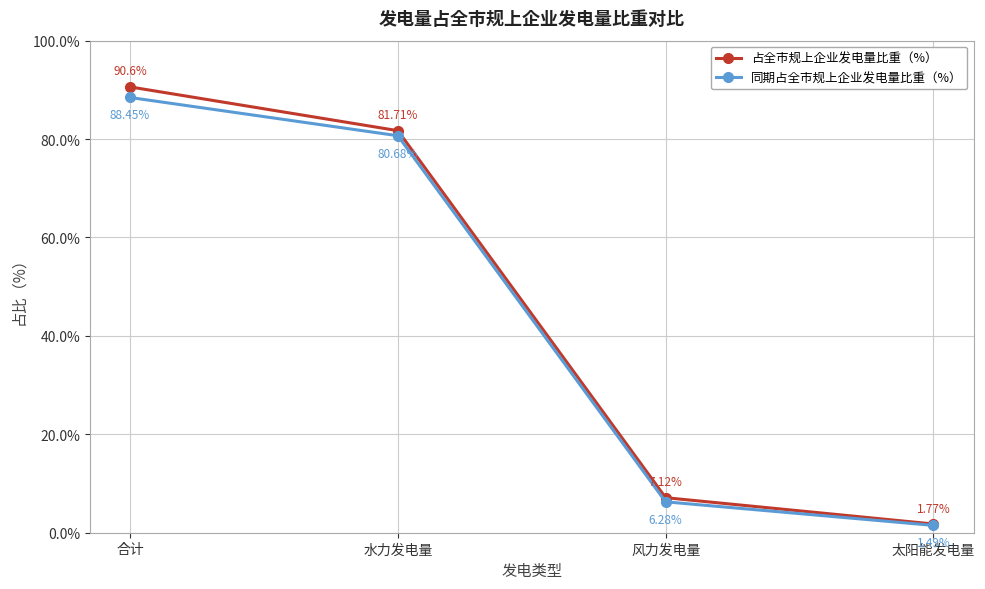

What is the sum of the 同期占全市规上企业发电量比重（%） values at 风力发电量 and 太阳能发电量?

7.8